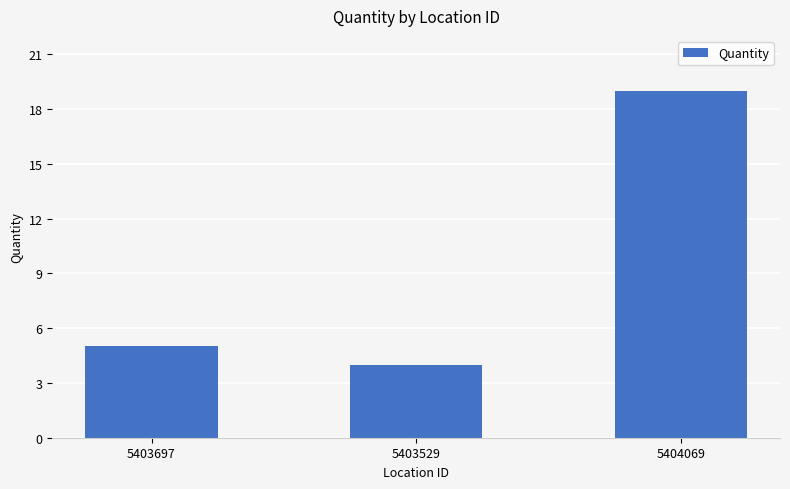

Which has a higher value, 5403529 or 5403697?

5403697